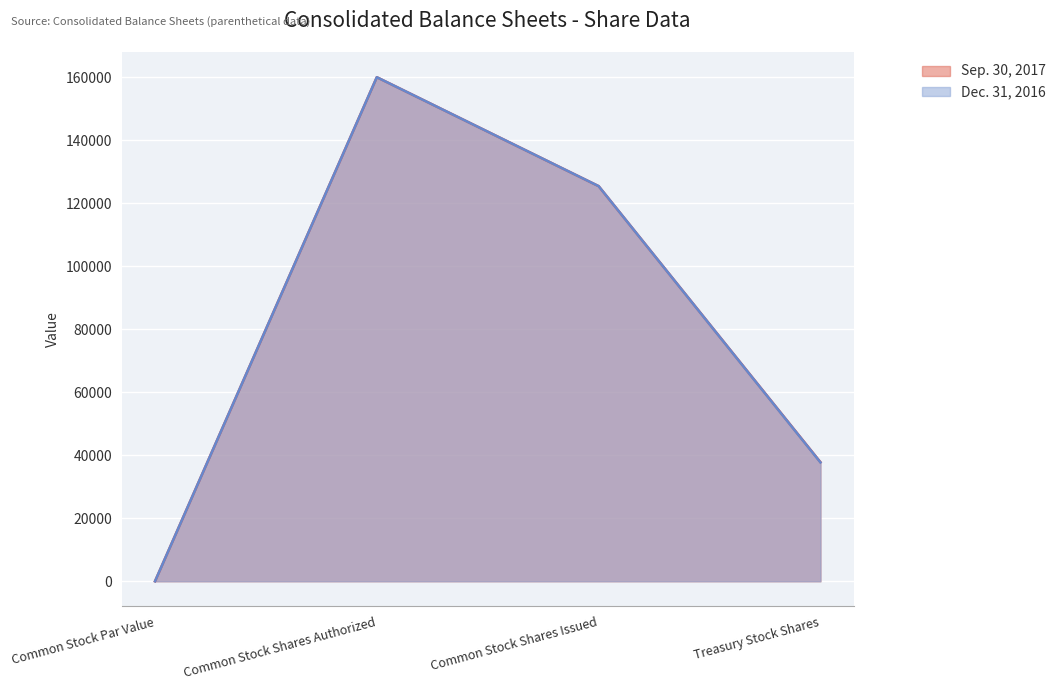

The Dec. 31, 2016 series shows 0 at Common Stock Par Value. True or false?

False